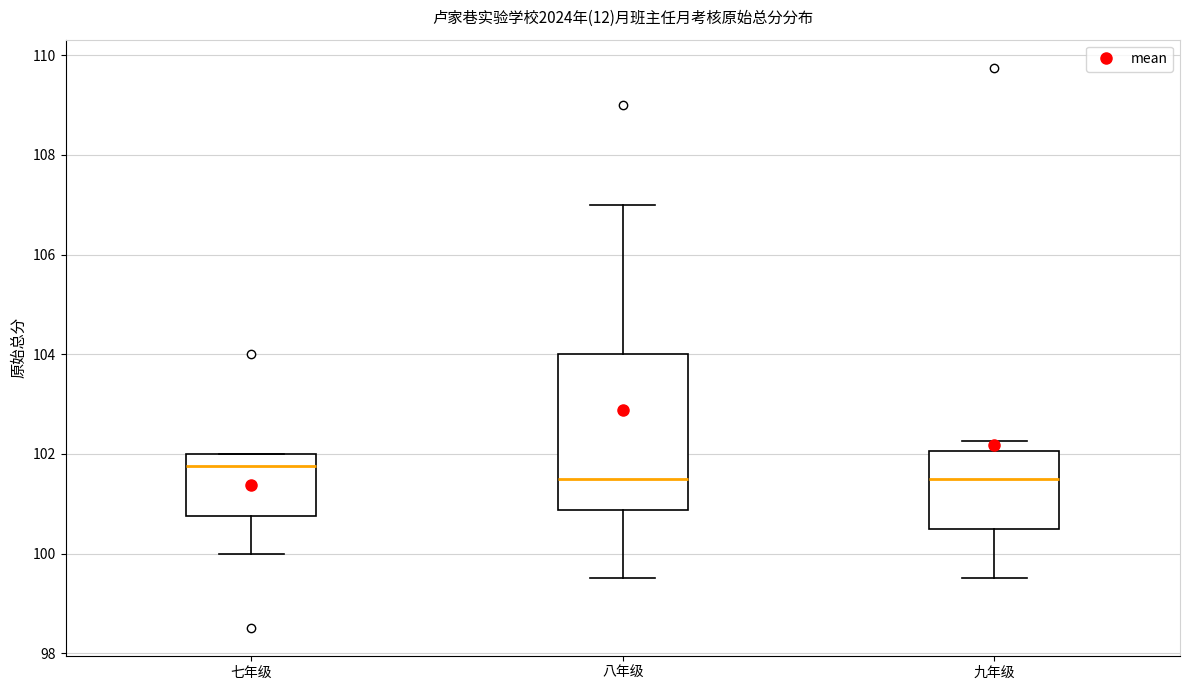

Where is the upper edge of the box for 八年级 on the y-axis? The values are not printed on the chart, so give them approximately, as read against the axis.

104.0